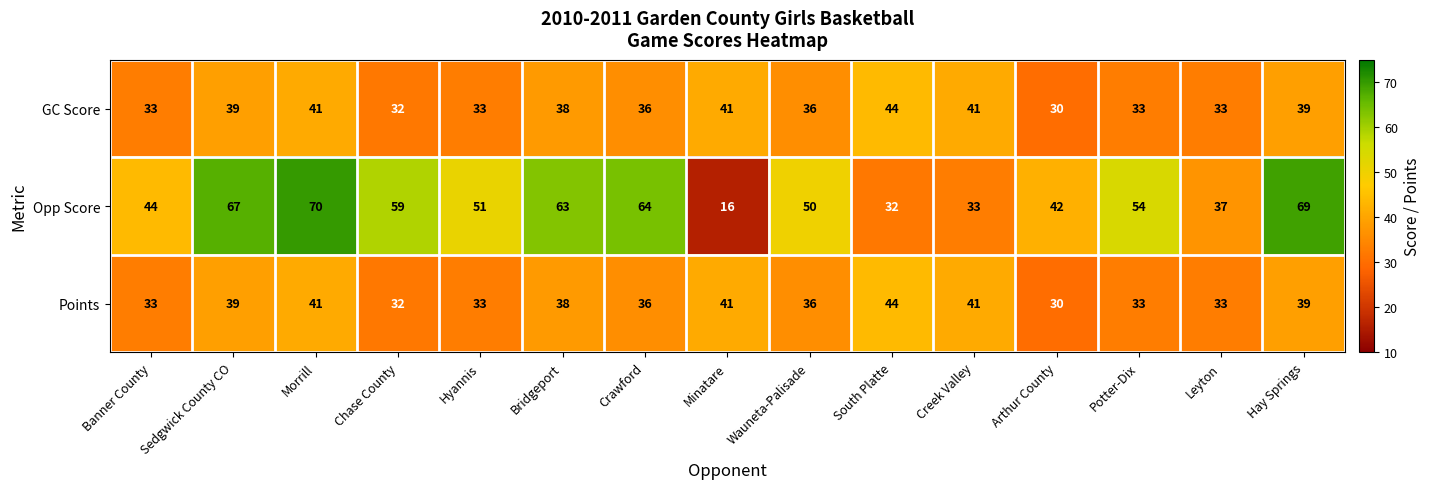

At how many categories does at least one series exceed 18?

15